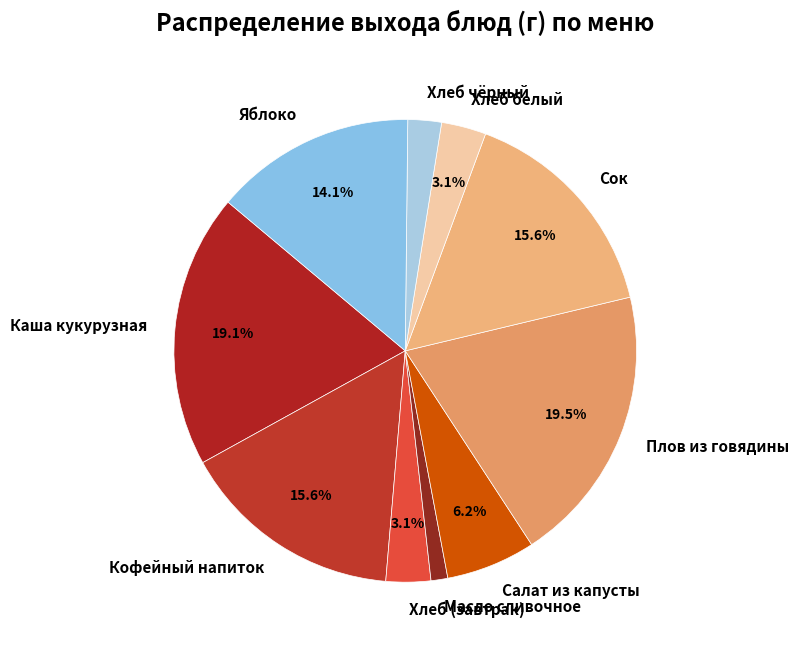

Is there any slice that represents more than half of the pie?

No